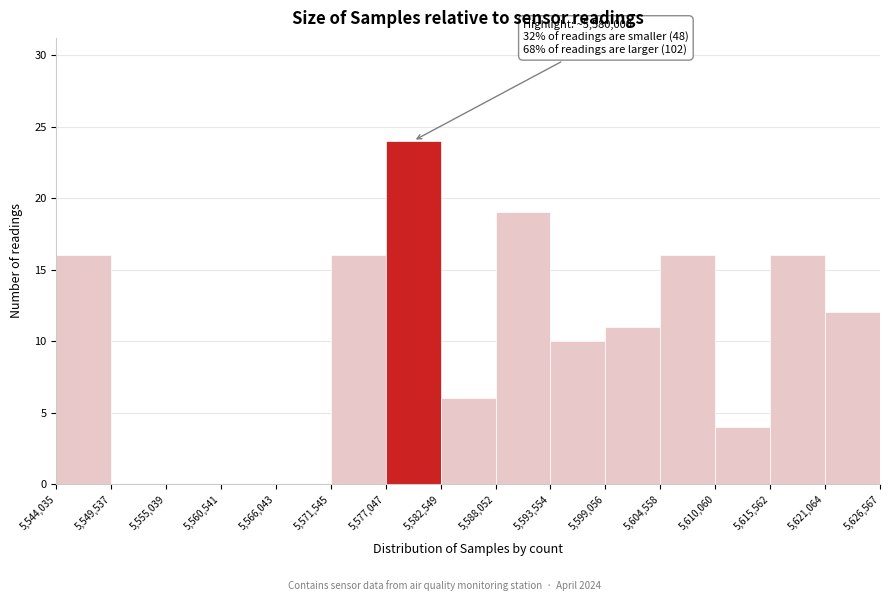

Which range on the x-axis has the tallest bar?

5,577,047 to 5,582,549